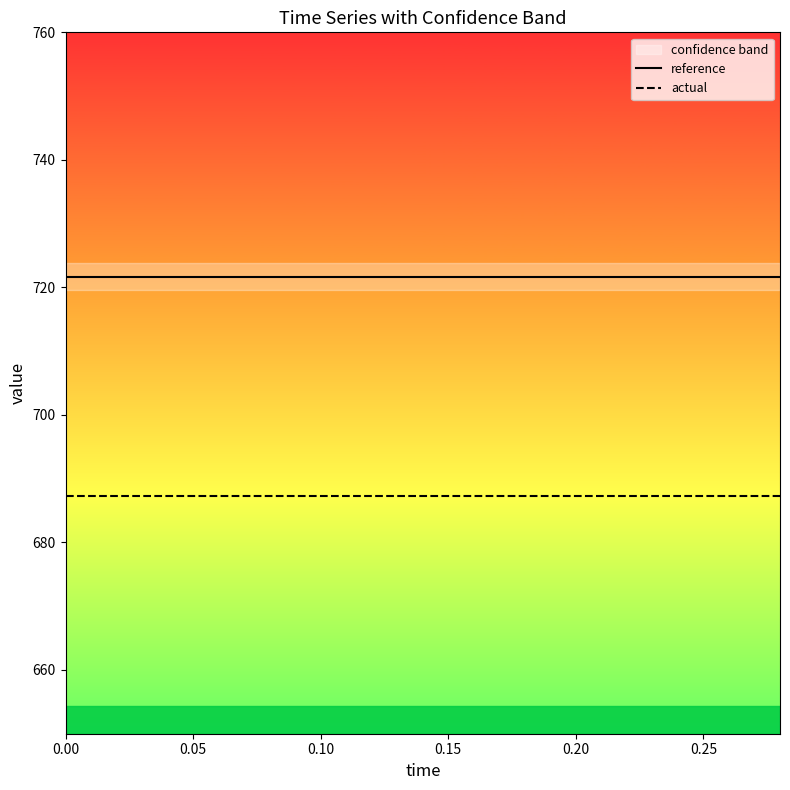

True or false: reference and actual intersect in this chart.

False